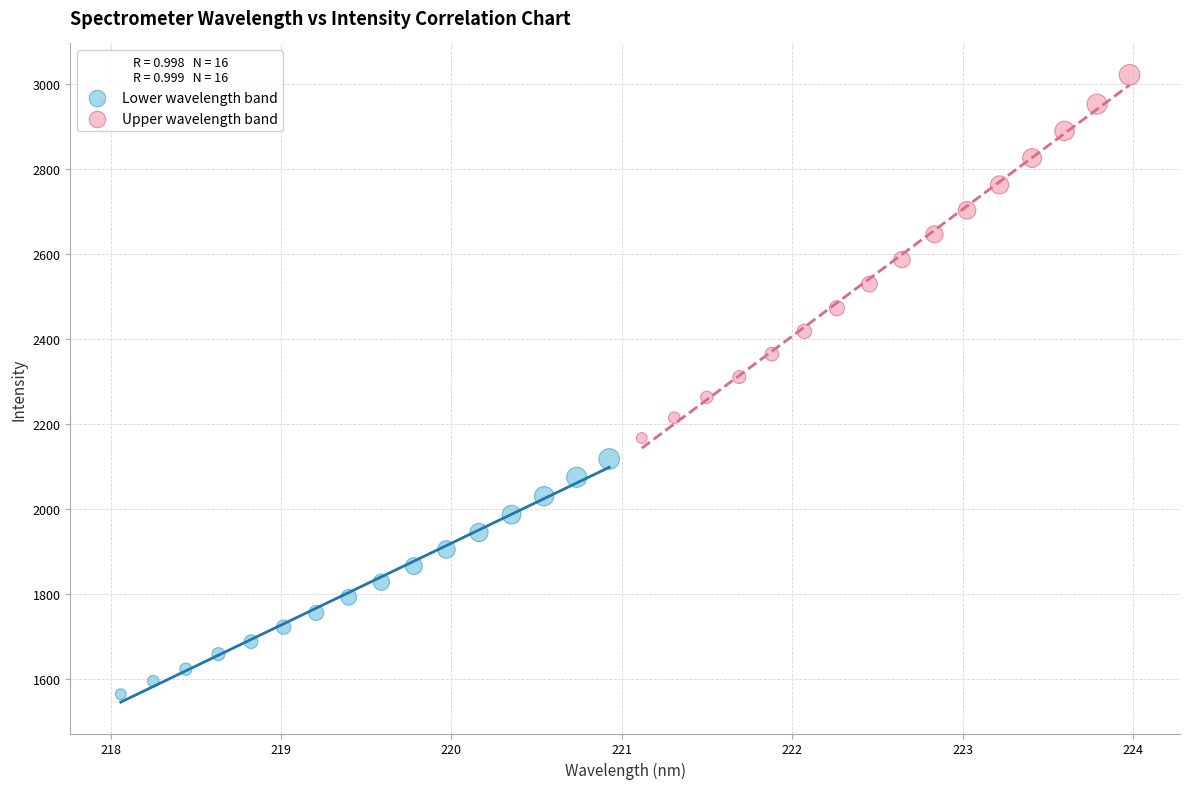

Which series contains the highest Y value?

Upper wavelength band